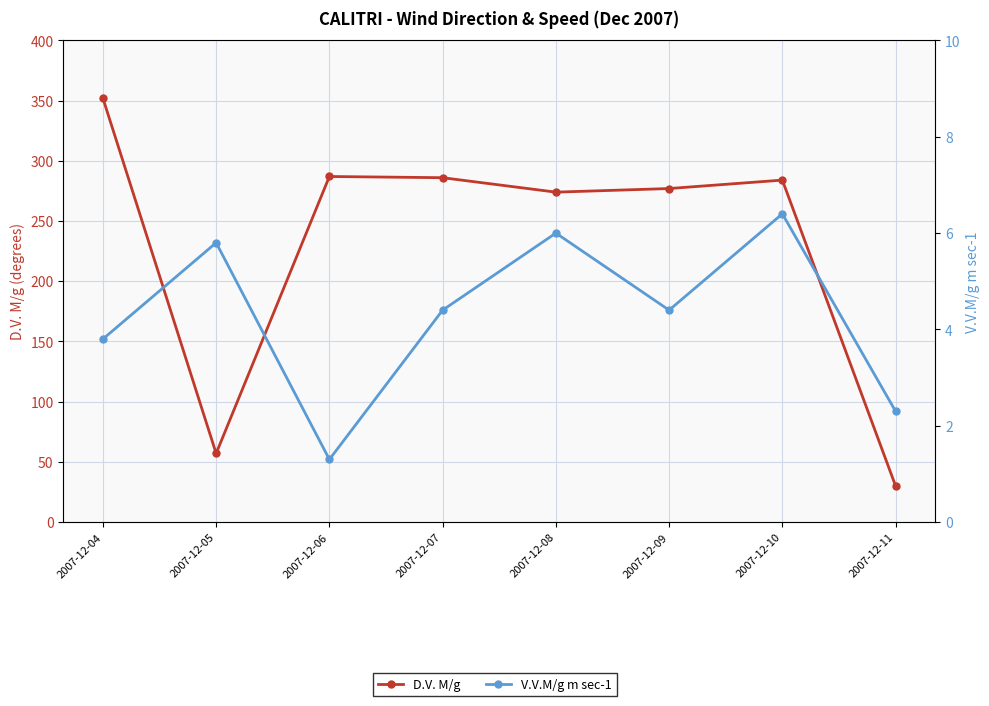

Where does the V.V.M/g m sec-1 series first go above 4?

2007-12-05